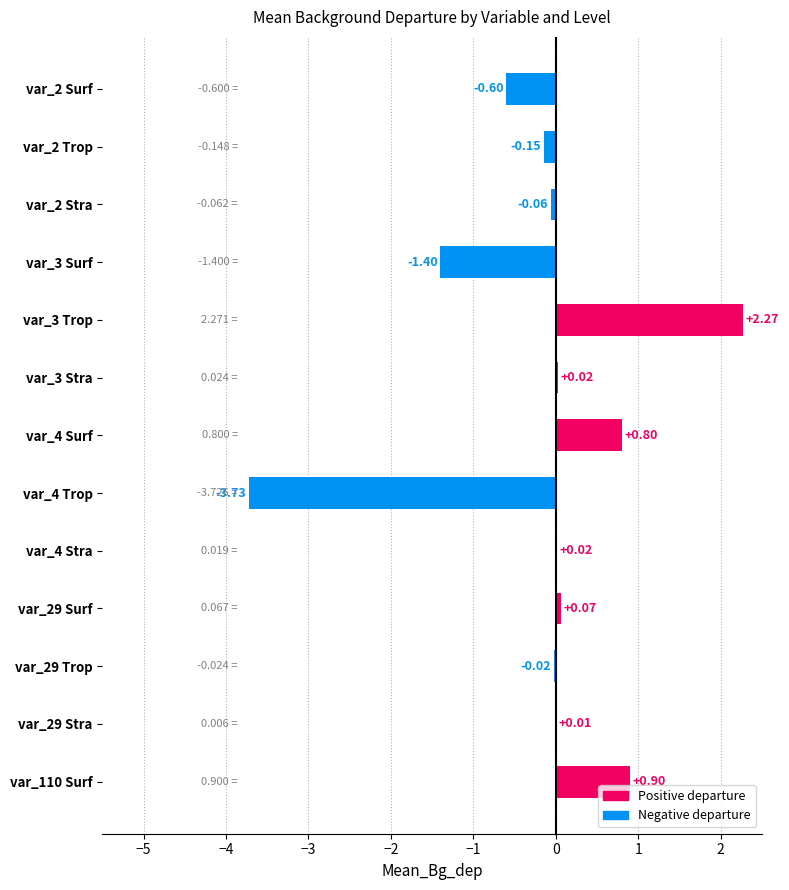

What is the sum of all values?

-1.9